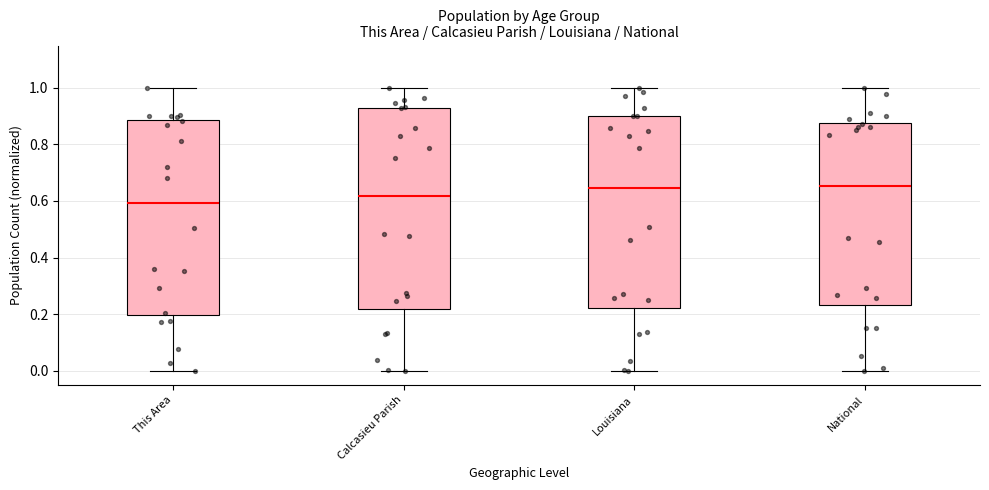

Comparing the boxes themselves (not the whiskers), which one is the tallest?

Calcasieu Parish